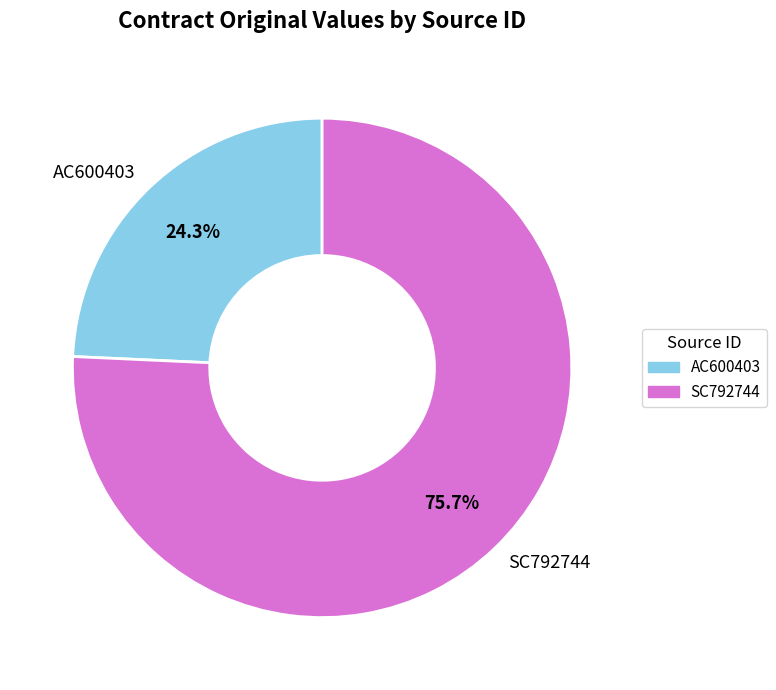

To the nearest percent, what portion does SC792744 represent?

76%